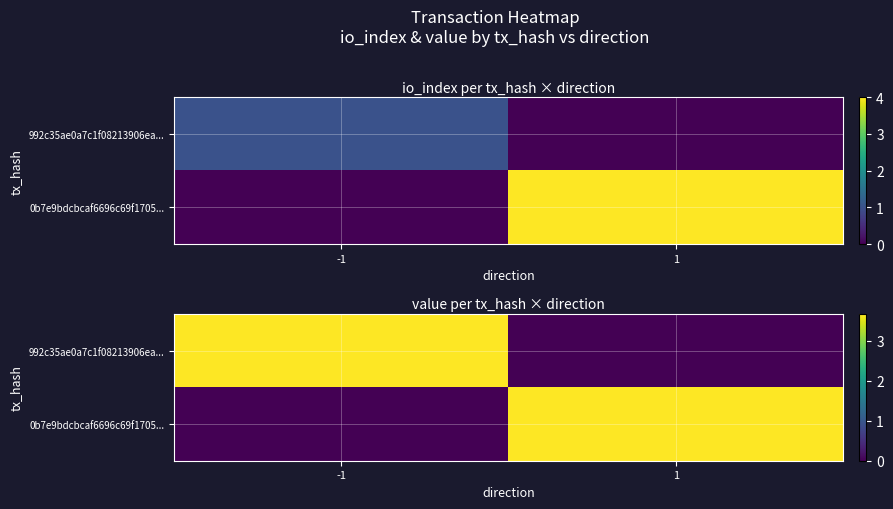

Is the value of 0b7e9bdcbcaf6696c69f1705... at 1 greater than the value of 992c35ae0a7c1f08213906ea... at 1?

Yes